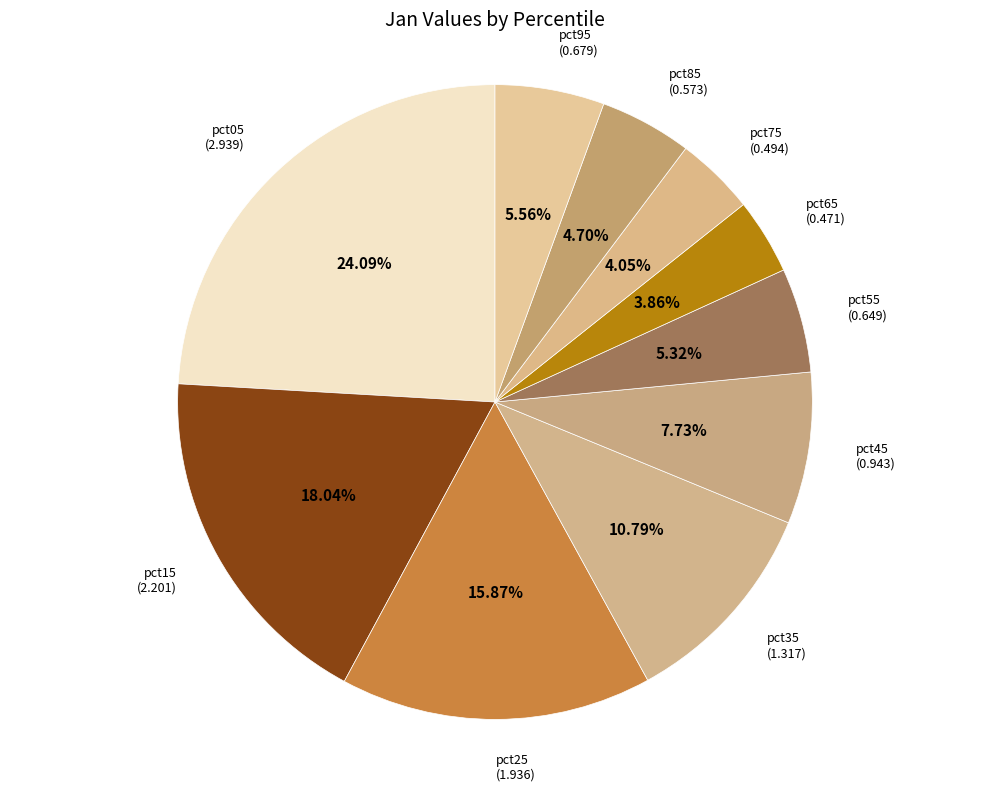

Which has a higher value, pct25 or pct85?

pct25